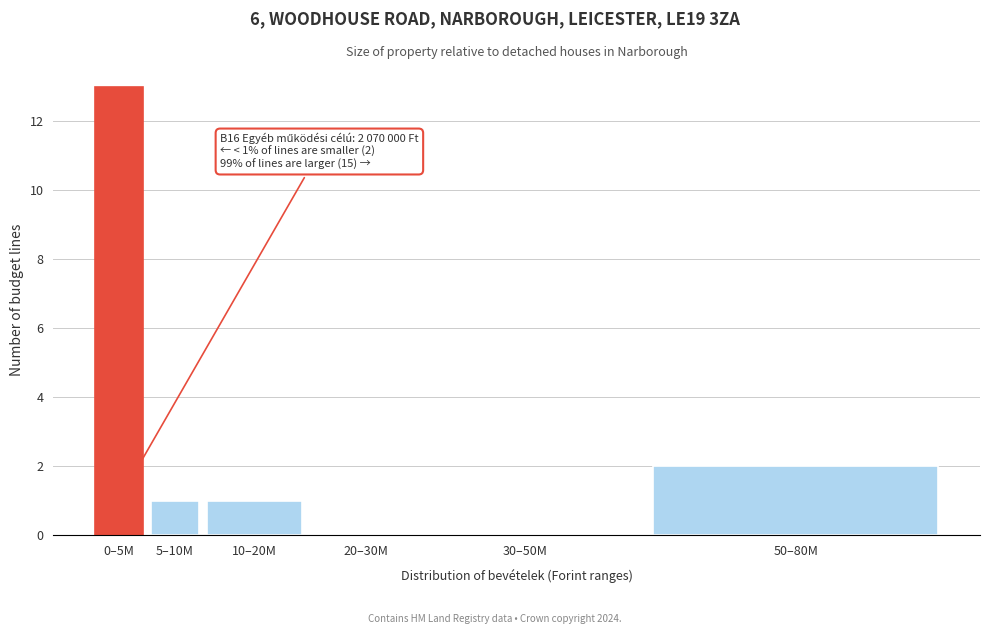

Reading right to left, extract all data points from this chart.

50–80M=2	30–50M=0	20–30M=0	10–20M=1	5–10M=1	0–5M=13